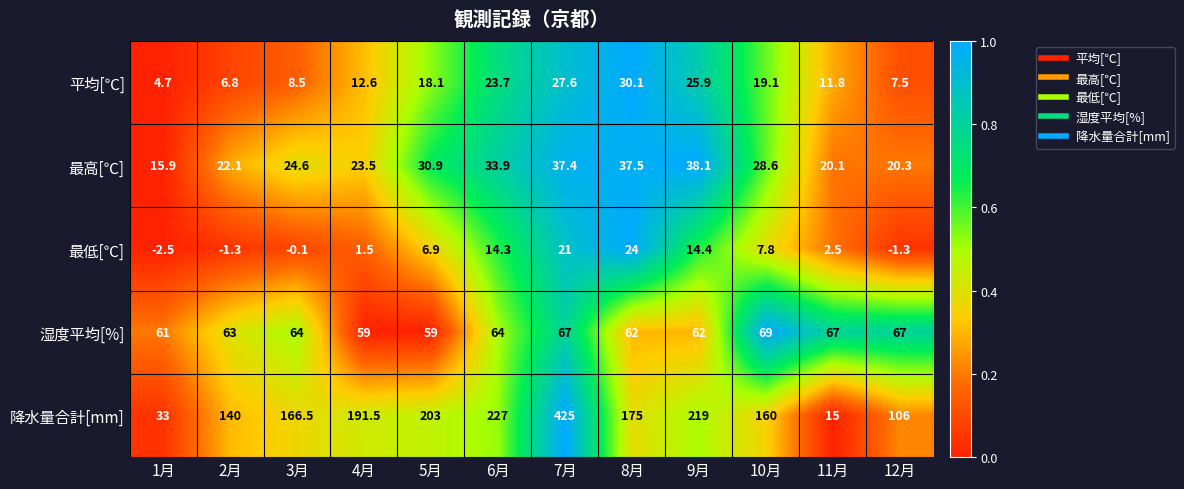

Which series has the largest range (max minus min)?

降水量合計[mm]